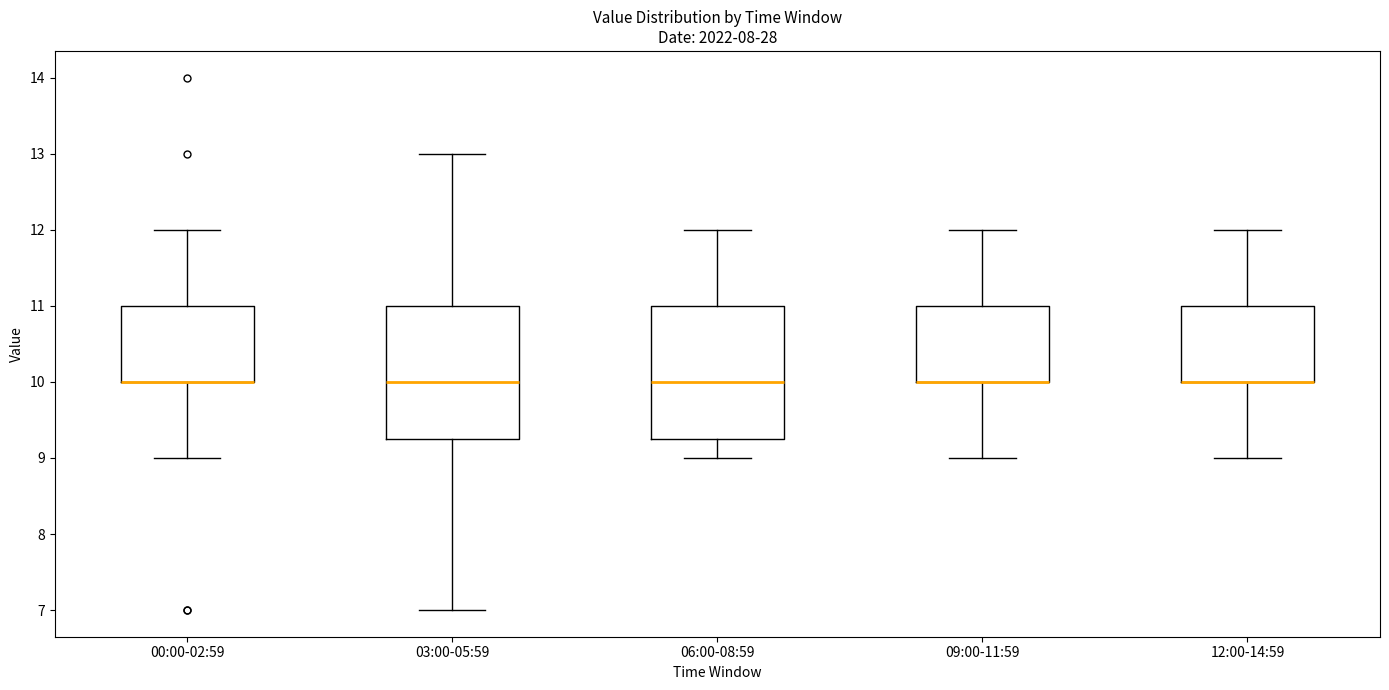

Reading left to right, transcribe this box plot: for each box, give where its median line is, the range the box spans, and where its two whiskers end, as read against the y-axis. The values are not printed on the chart, so give them approximately, as read against the axis.

00:00-02:59: median 10.0 (drawn on the box's lower edge), box 10.0 to 11.0, whiskers 9.0 to 12.0
03:00-05:59: median 10.0, box 9.3 to 11.0, whiskers 7.0 to 13.0
06:00-08:59: median 10.0, box 9.3 to 11.0, whiskers 9.0 to 12.0
09:00-11:59: median 10.0 (drawn on the box's lower edge), box 10.0 to 11.0, whiskers 9.0 to 12.0
12:00-14:59: median 10.0 (drawn on the box's lower edge), box 10.0 to 11.0, whiskers 9.0 to 12.0